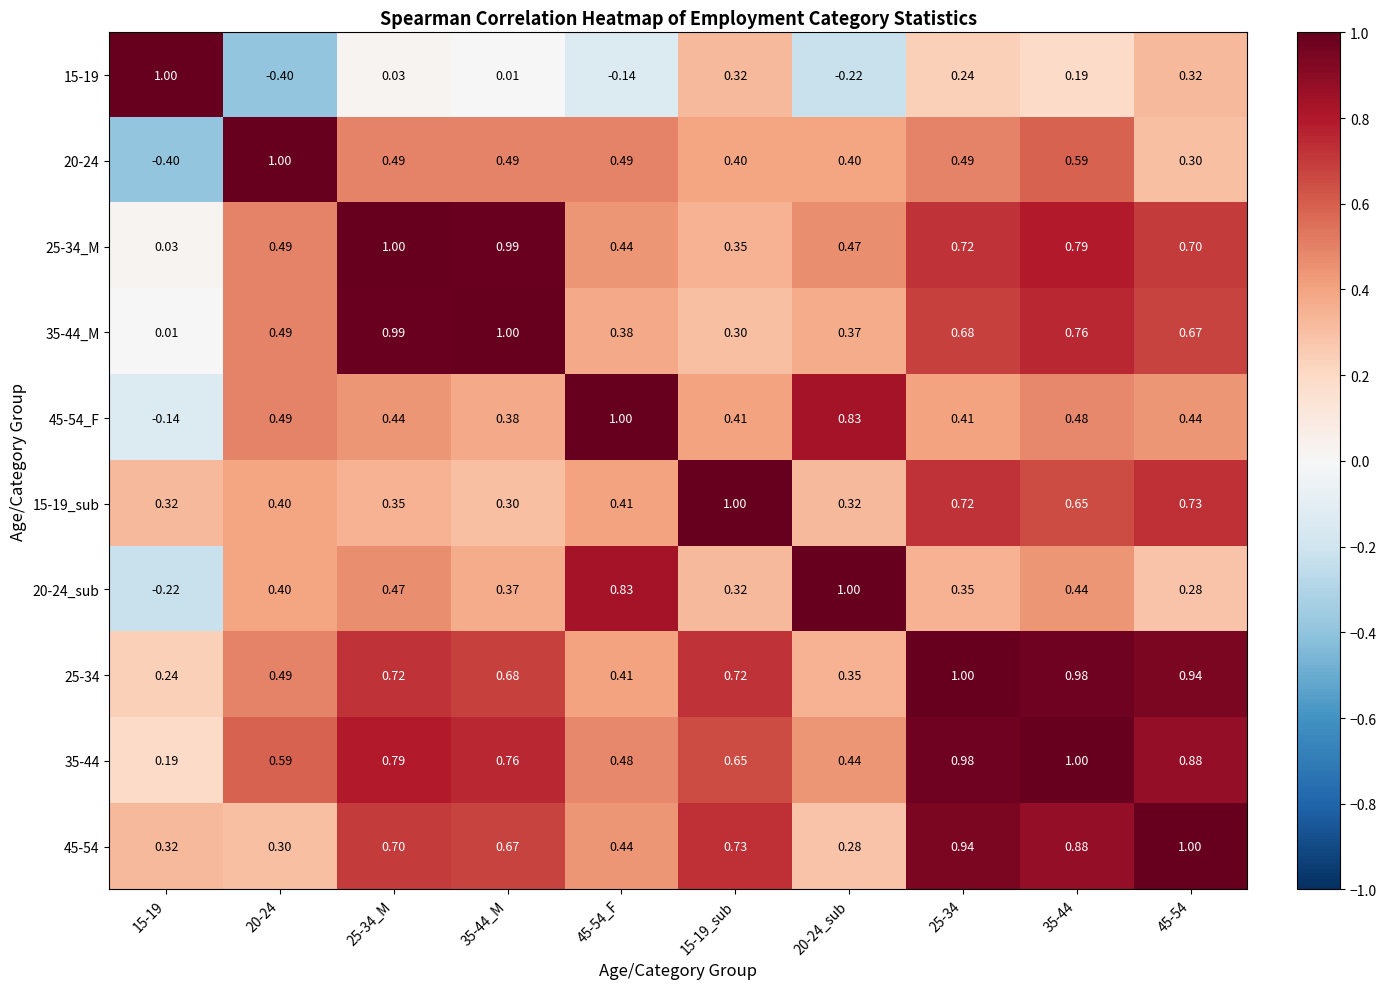

Reading left to right, transcribe all the data shown in this chart.

15-19: 15-19=1.0	20-24=-0.4	25-34_M=0.0	35-44_M=0.0	45-54_F=-0.1	15-19_sub=0.3	20-24_sub=-0.2	25-34=0.2	35-44=0.2	45-54=0.3
20-24: 15-19=-0.4	20-24=1.0	25-34_M=0.5	35-44_M=0.5	45-54_F=0.5	15-19_sub=0.4	20-24_sub=0.4	25-34=0.5	35-44=0.6	45-54=0.3
25-34_M: 15-19=0.0	20-24=0.5	25-34_M=1.0	35-44_M=1.0	45-54_F=0.4	15-19_sub=0.3	20-24_sub=0.5	25-34=0.7	35-44=0.8	45-54=0.7
35-44_M: 15-19=0.0	20-24=0.5	25-34_M=1.0	35-44_M=1.0	45-54_F=0.4	15-19_sub=0.3	20-24_sub=0.4	25-34=0.7	35-44=0.8	45-54=0.7
45-54_F: 15-19=-0.1	20-24=0.5	25-34_M=0.4	35-44_M=0.4	45-54_F=1.0	15-19_sub=0.4	20-24_sub=0.8	25-34=0.4	35-44=0.5	45-54=0.4
15-19_sub: 15-19=0.3	20-24=0.4	25-34_M=0.3	35-44_M=0.3	45-54_F=0.4	15-19_sub=1.0	20-24_sub=0.3	25-34=0.7	35-44=0.7	45-54=0.7
20-24_sub: 15-19=-0.2	20-24=0.4	25-34_M=0.5	35-44_M=0.4	45-54_F=0.8	15-19_sub=0.3	20-24_sub=1.0	25-34=0.3	35-44=0.4	45-54=0.3
25-34: 15-19=0.2	20-24=0.5	25-34_M=0.7	35-44_M=0.7	45-54_F=0.4	15-19_sub=0.7	20-24_sub=0.3	25-34=1.0	35-44=1.0	45-54=0.9
35-44: 15-19=0.2	20-24=0.6	25-34_M=0.8	35-44_M=0.8	45-54_F=0.5	15-19_sub=0.7	20-24_sub=0.4	25-34=1.0	35-44=1.0	45-54=0.9
45-54: 15-19=0.3	20-24=0.3	25-34_M=0.7	35-44_M=0.7	45-54_F=0.4	15-19_sub=0.7	20-24_sub=0.3	25-34=0.9	35-44=0.9	45-54=1.0